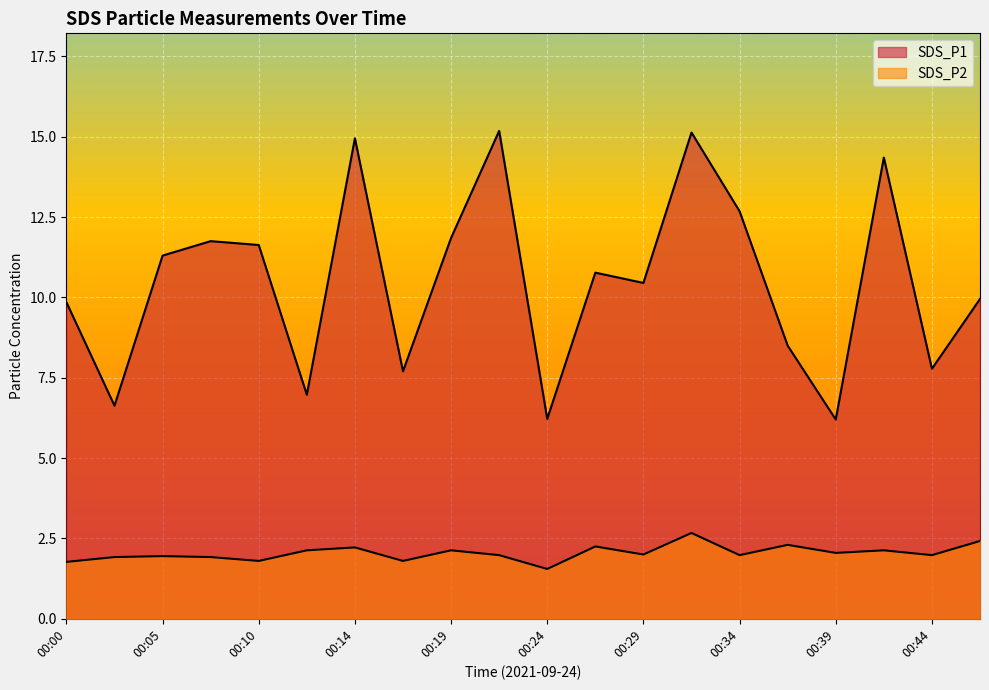

Rank the series by their maximum value, from highest to lowest.

SDS_P1, SDS_P2